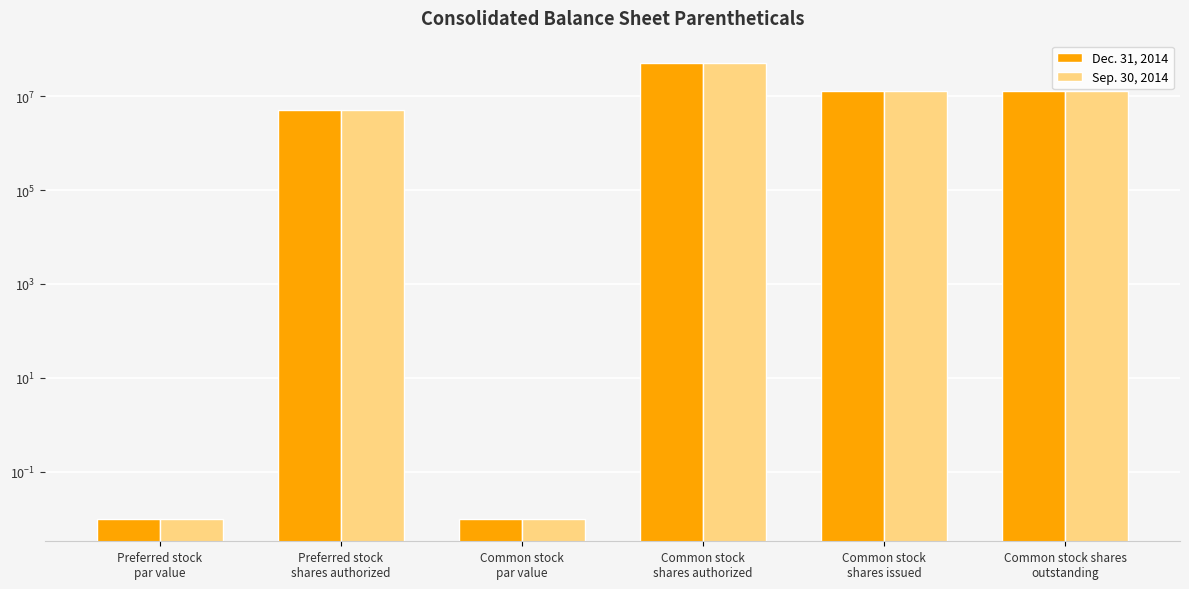

What is the difference between the Sep. 30, 2014 values at Preferred stock
par value and Common stock
shares authorized?

50000000.0